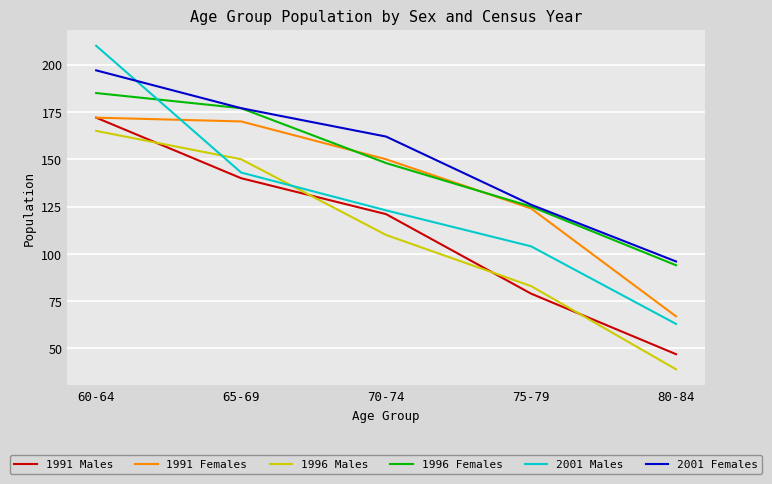

How many categories are shown in the chart?

5